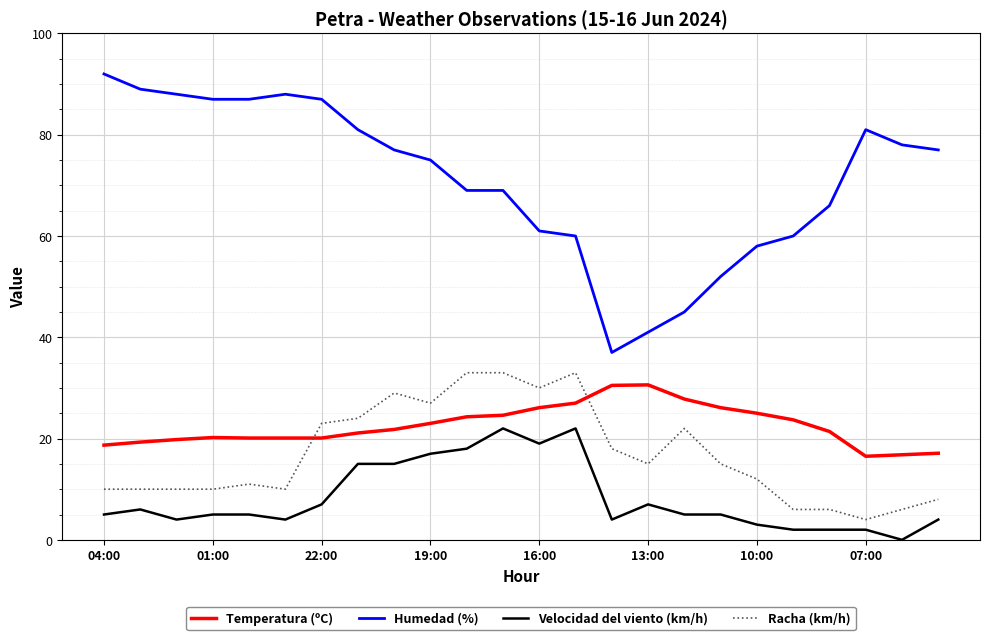

What are all the series names shown in the legend?

Temperatura (ºC), Humedad (%), Velocidad del viento (km/h), Racha (km/h)